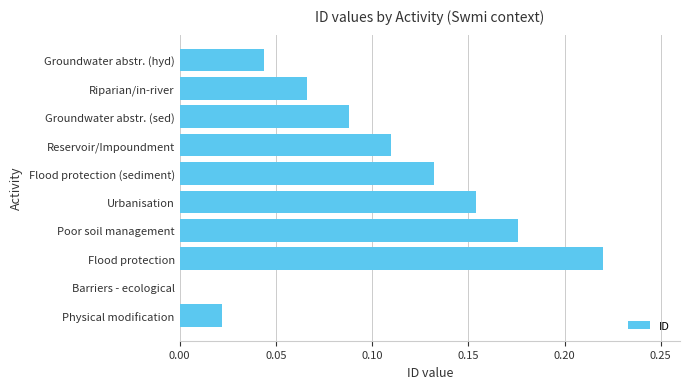

Between Flood protection (sediment) and Reservoir/Impoundment, which is larger?

Flood protection (sediment)